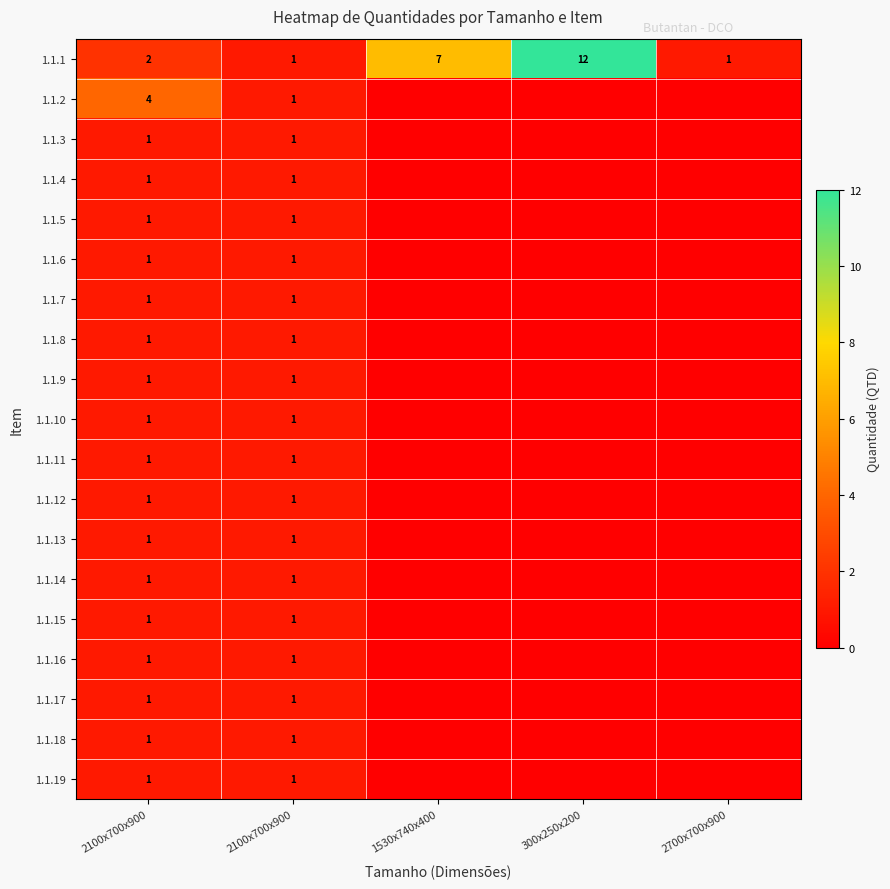

What is the total value across all series at 2700x700x900?

1